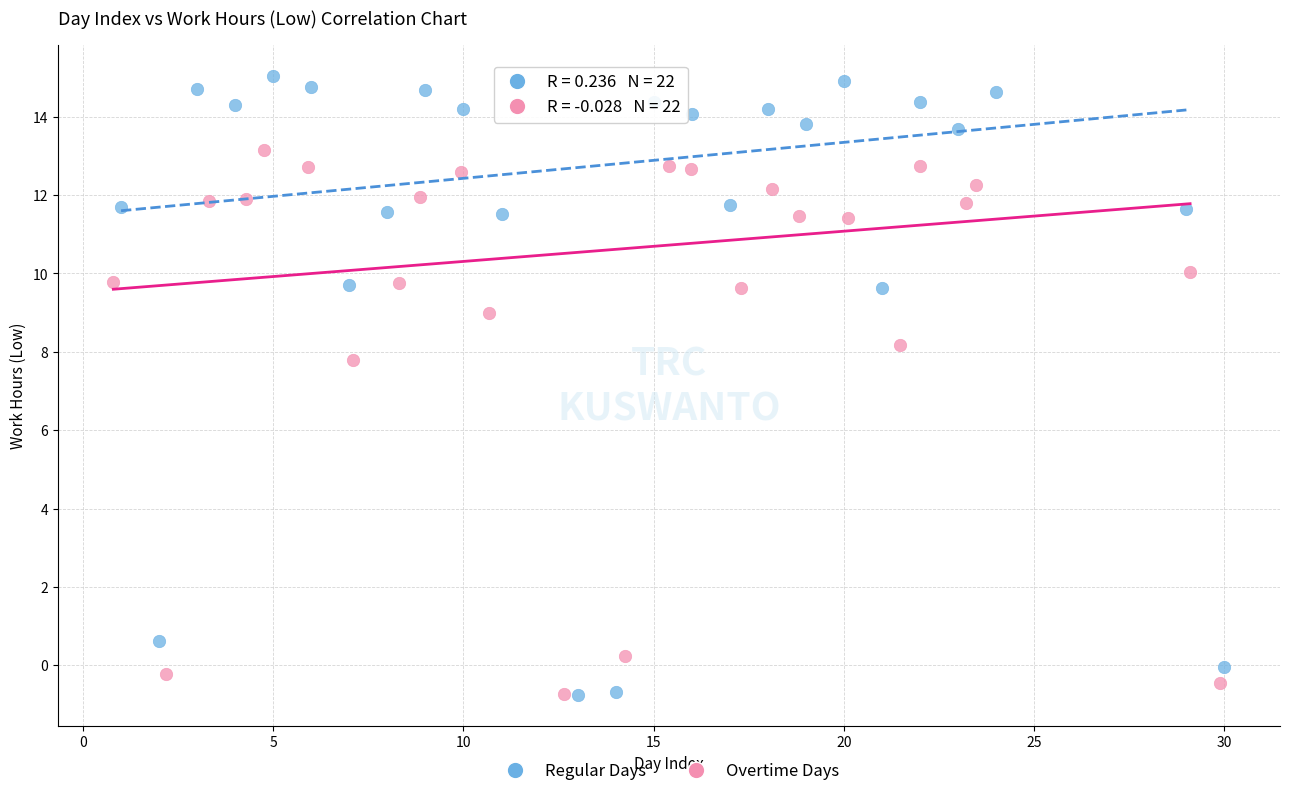

Which series has the largest Y range (max minus min)?

Regular Days